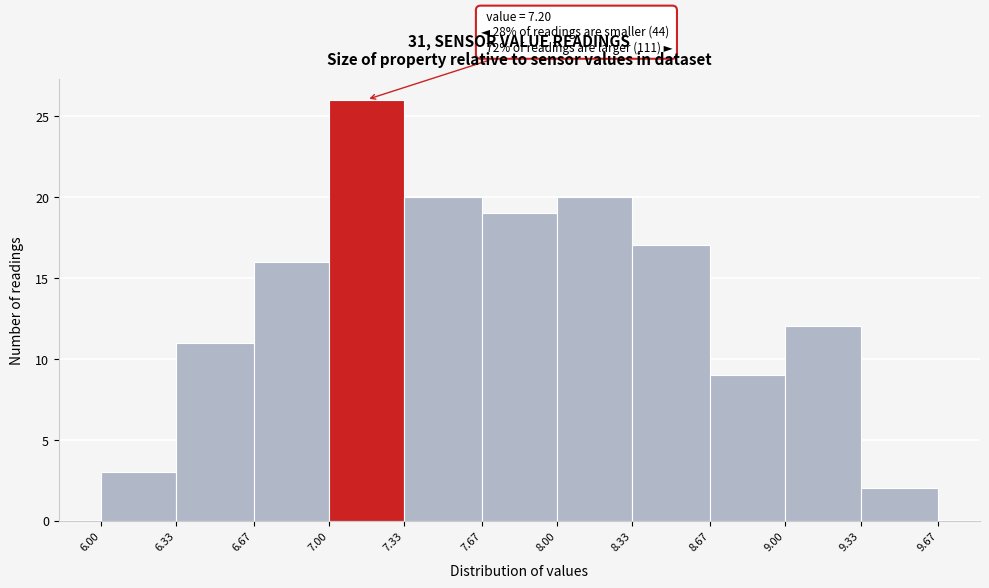

Over which range of the x-axis is the bar tallest?

7.00 to 7.33